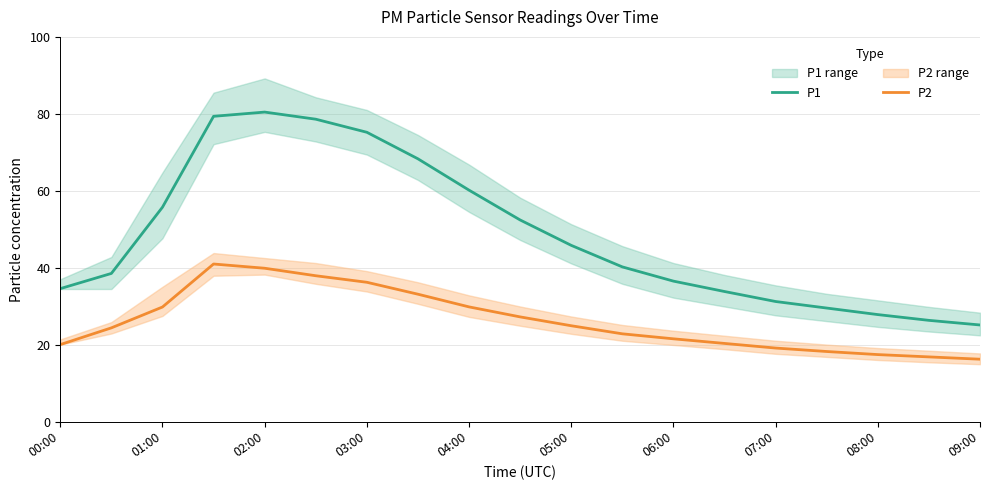

Which series has the largest total across all categories?

P1